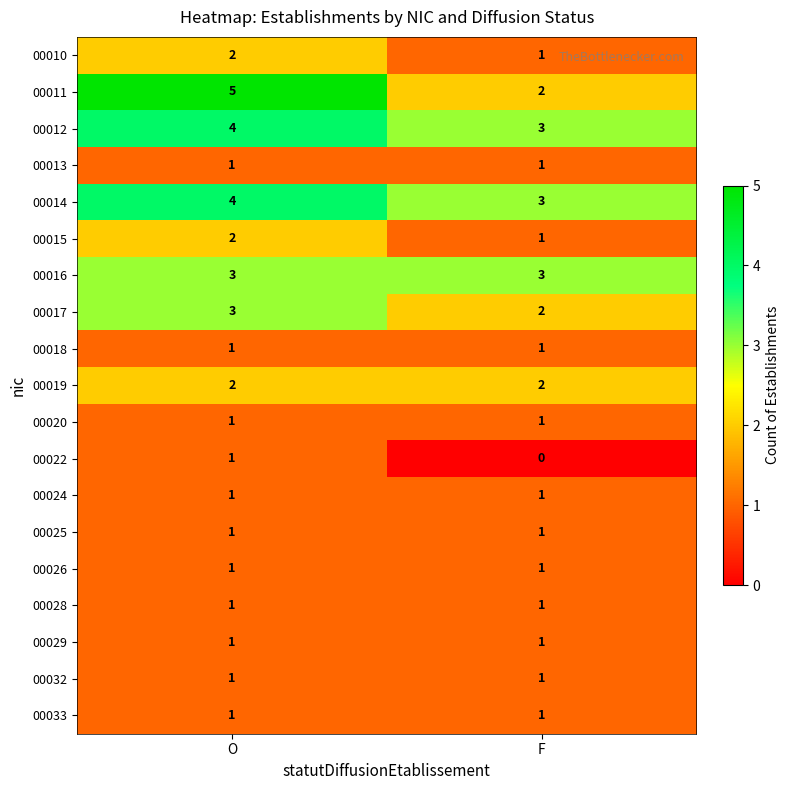

Is the value of 00017 at F greater than the value of 00033 at F?

Yes